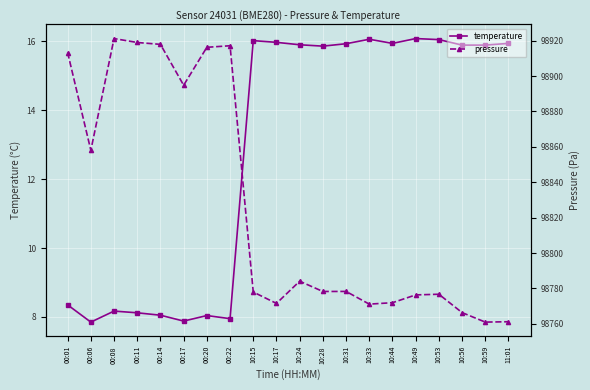

The value of pressure at 10:17 is 98771.5. True or false?

True